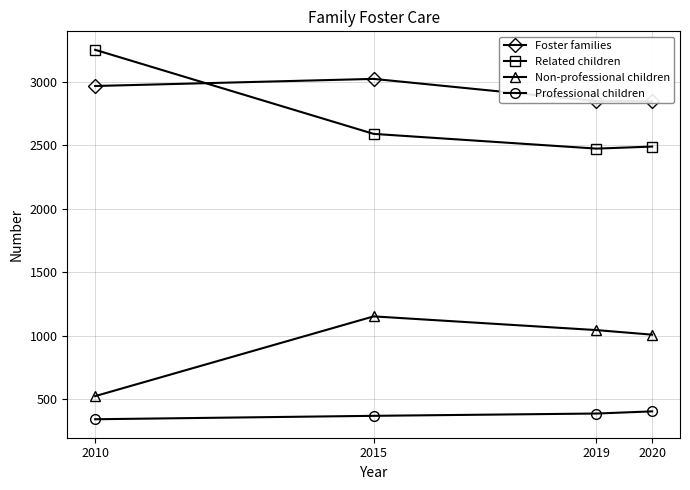

At which category is the sum across all series the highest?

2015